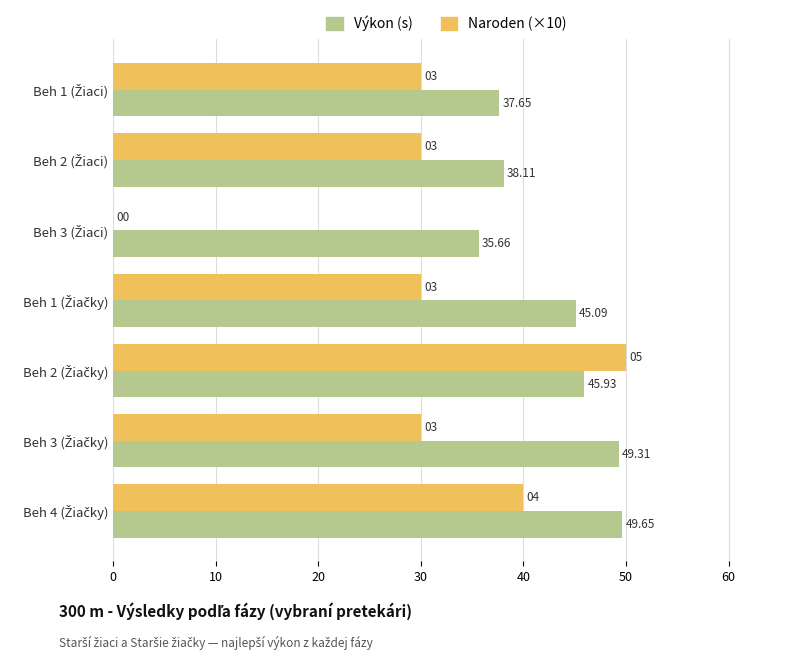

What is the sum of all Naroden (×10) values?

210.0